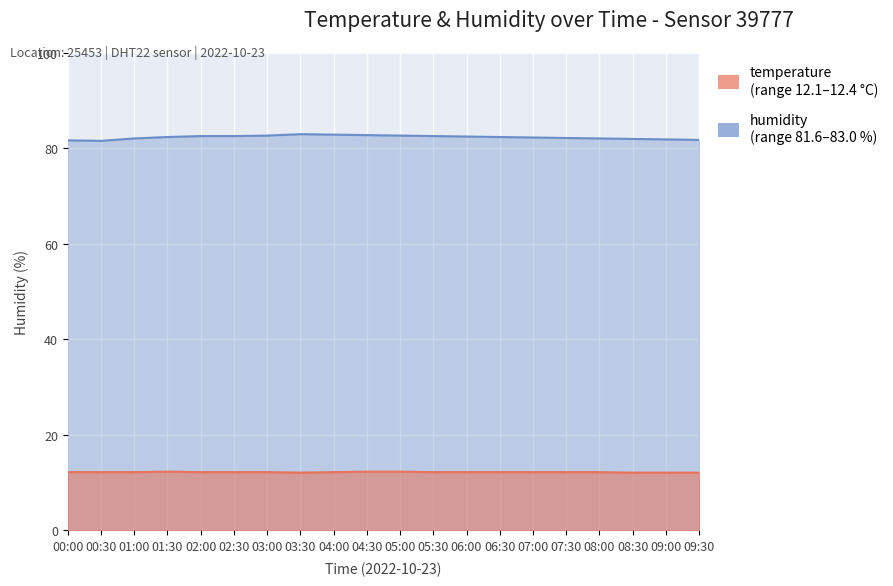

At how many categories does at least one series exceed 81?

20